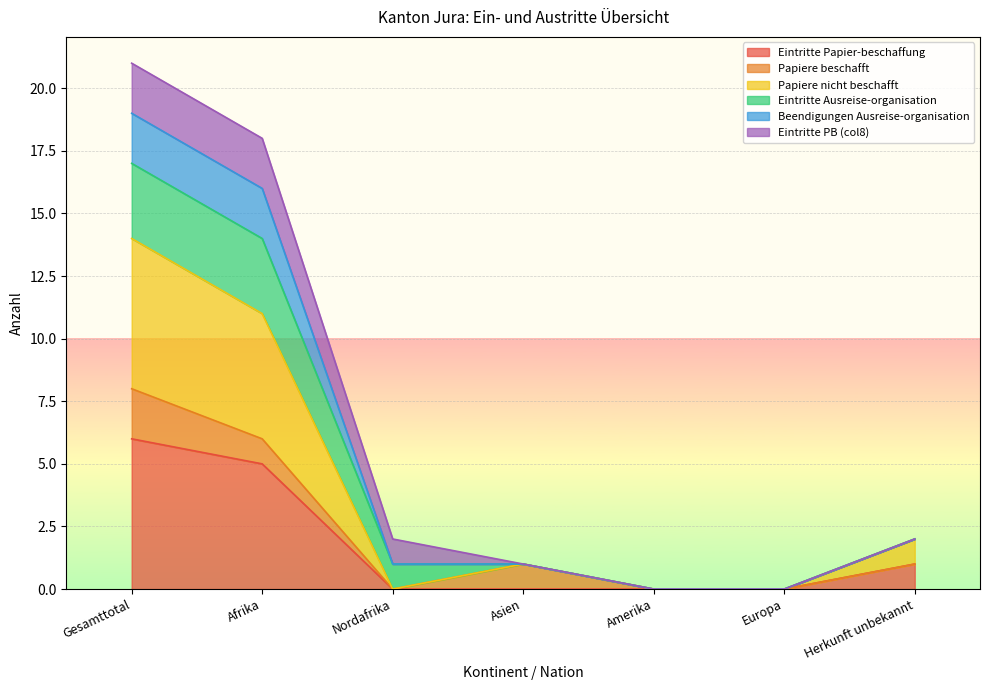

Does the chart display data point markers on the line(s)?

No